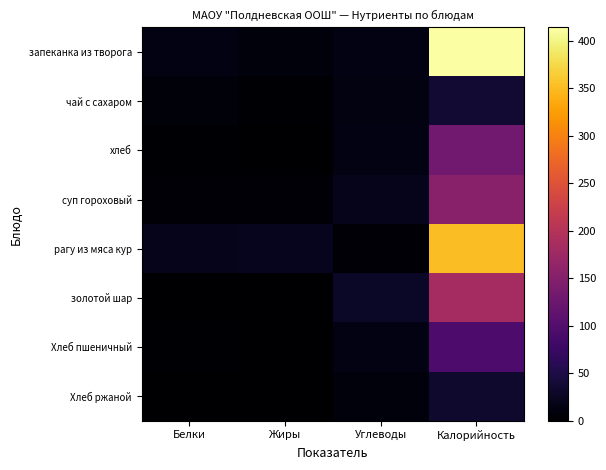

Which series has the largest range (max minus min)?

запеканка из творога